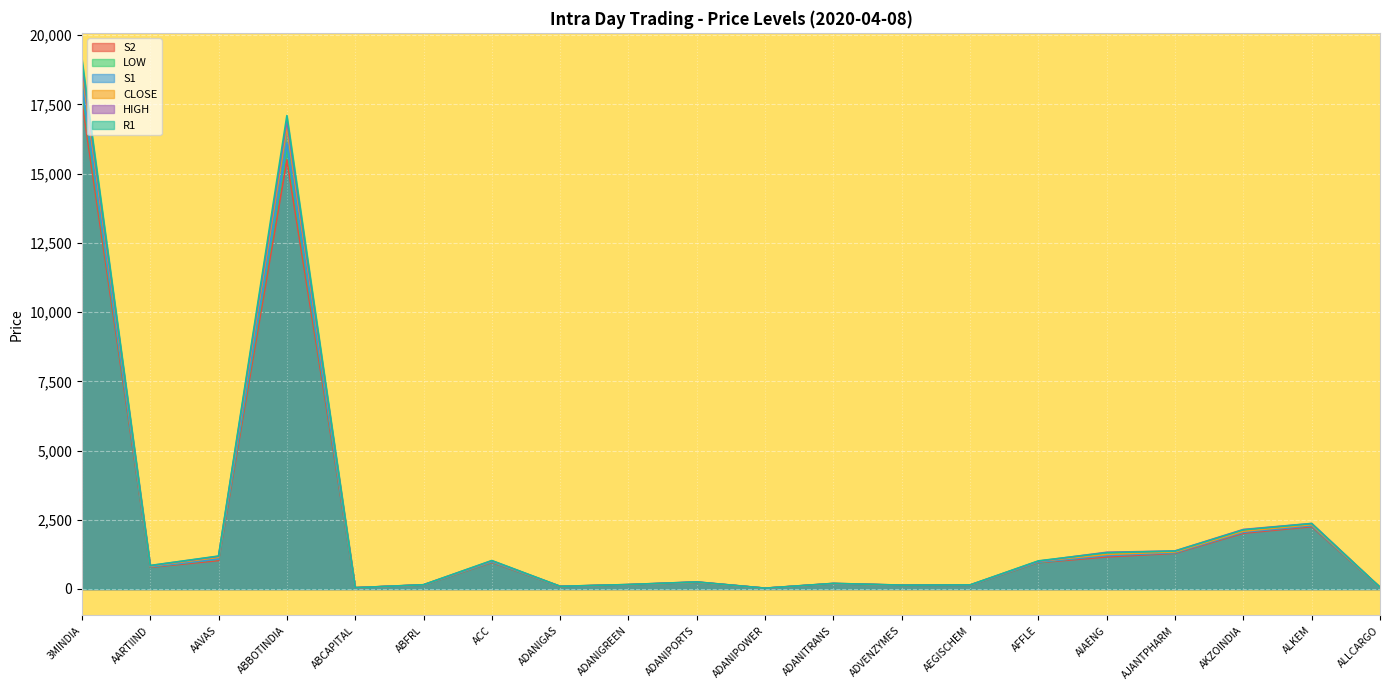

In S1, how many points are higher than both neighbors (excluding endpoints)?

5